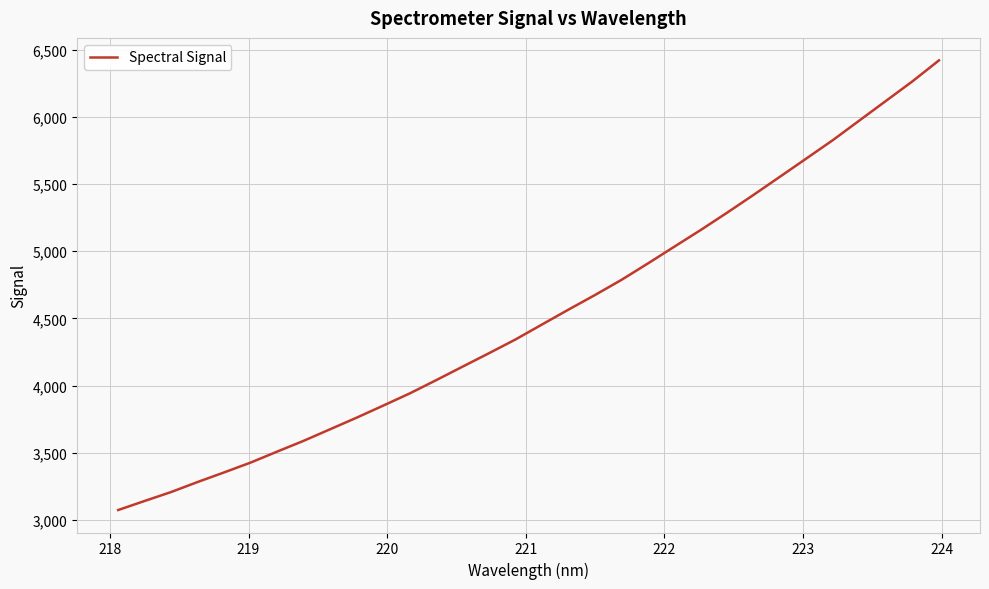

What is the difference between the maximum and minimum values?

3346.8